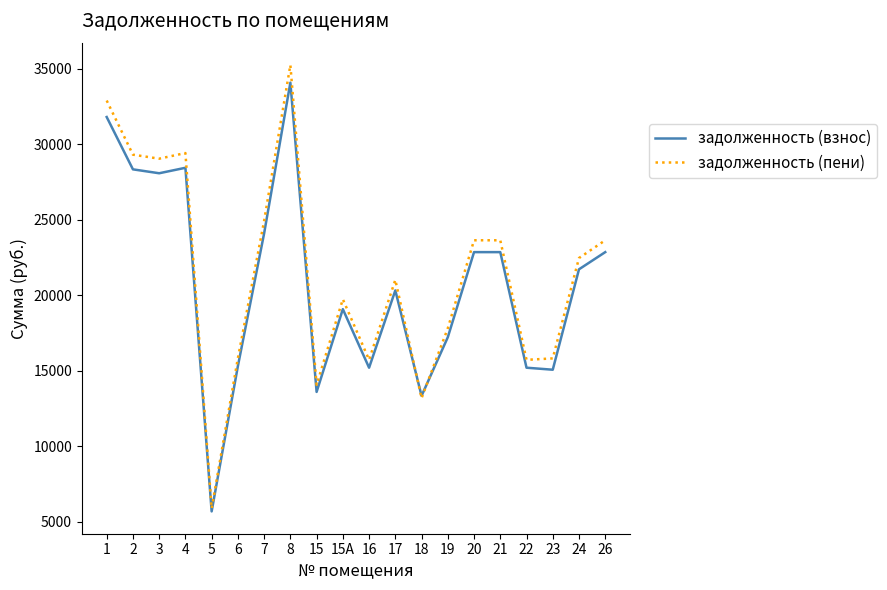

Which series has the widest spread of values?

задолженность (пени)